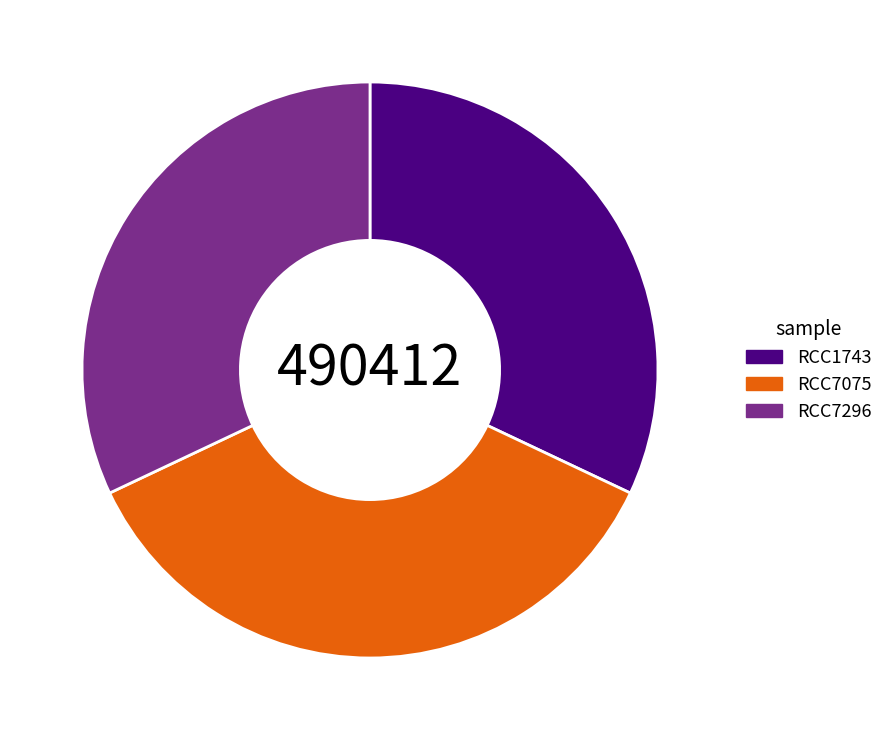

Which has a higher value, RCC7296 or RCC7075?

RCC7075